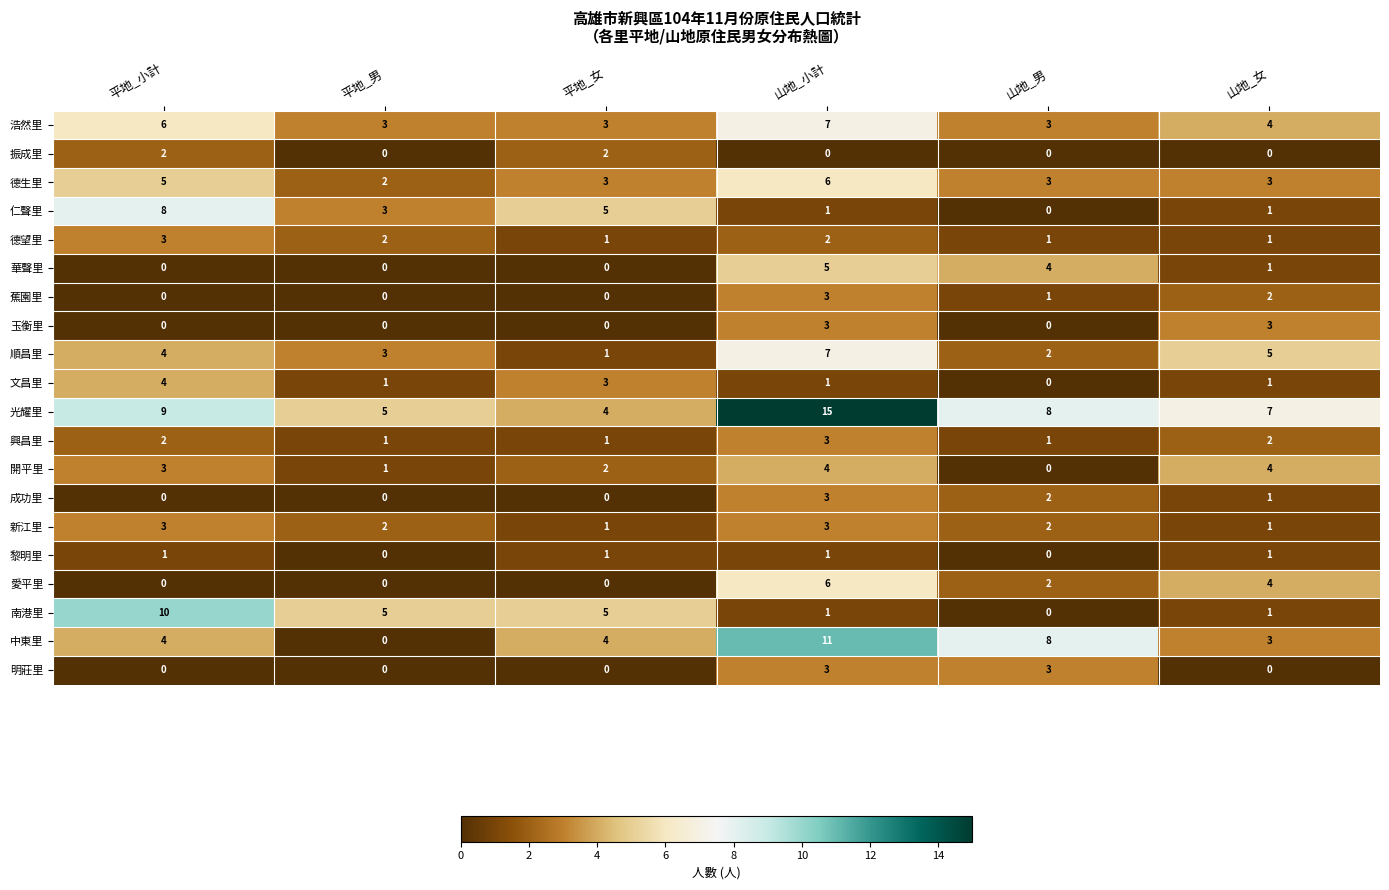

What value does the 興昌里 series have at 山地_小計?

3